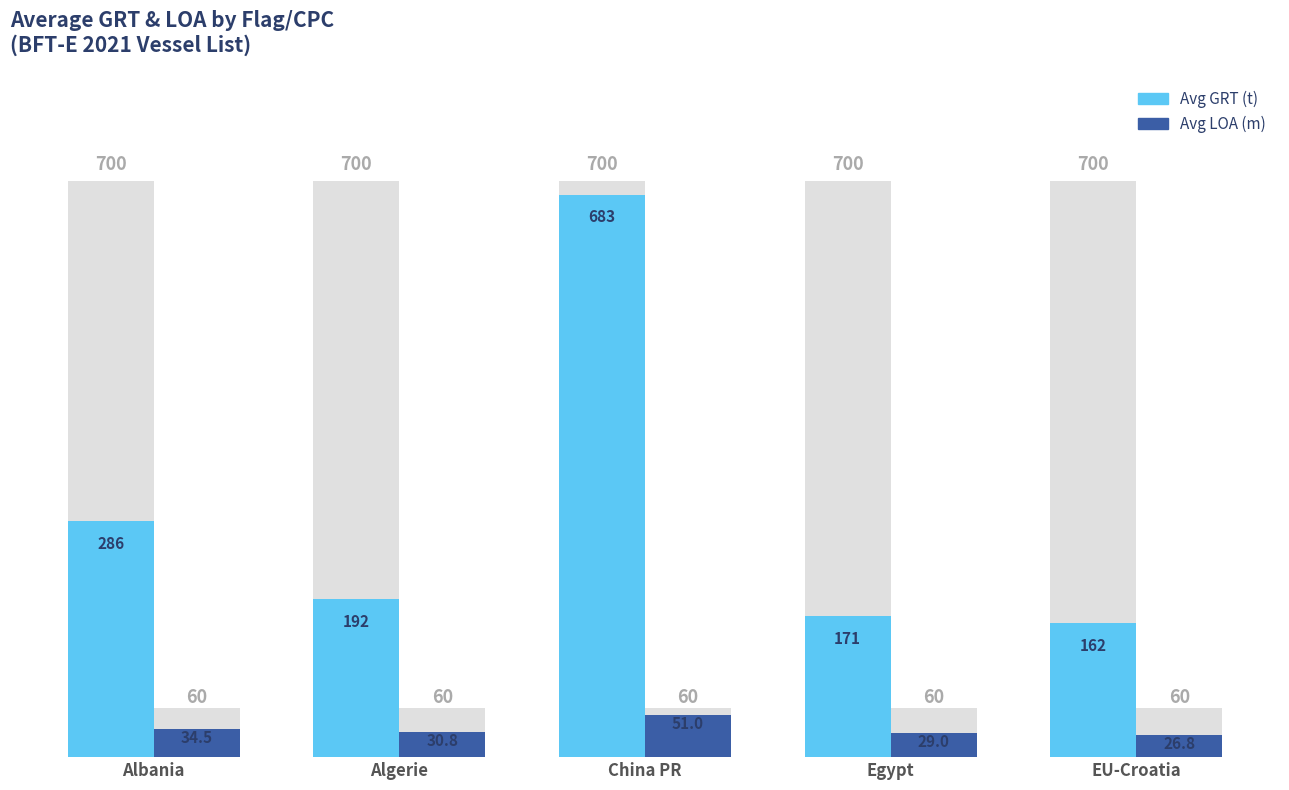

What is the difference between the maximum and second lowest values in the Avg GRT (t) series?

511.6